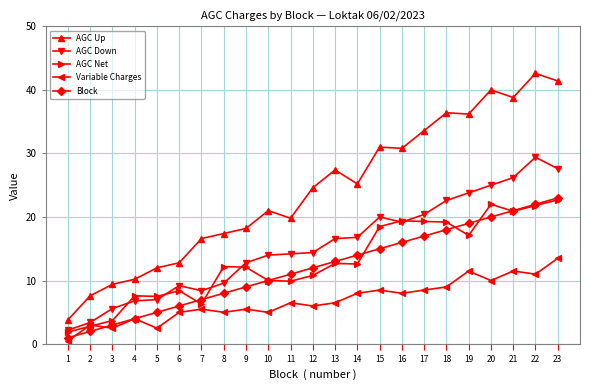

Does the chart have visible grid lines?

Yes